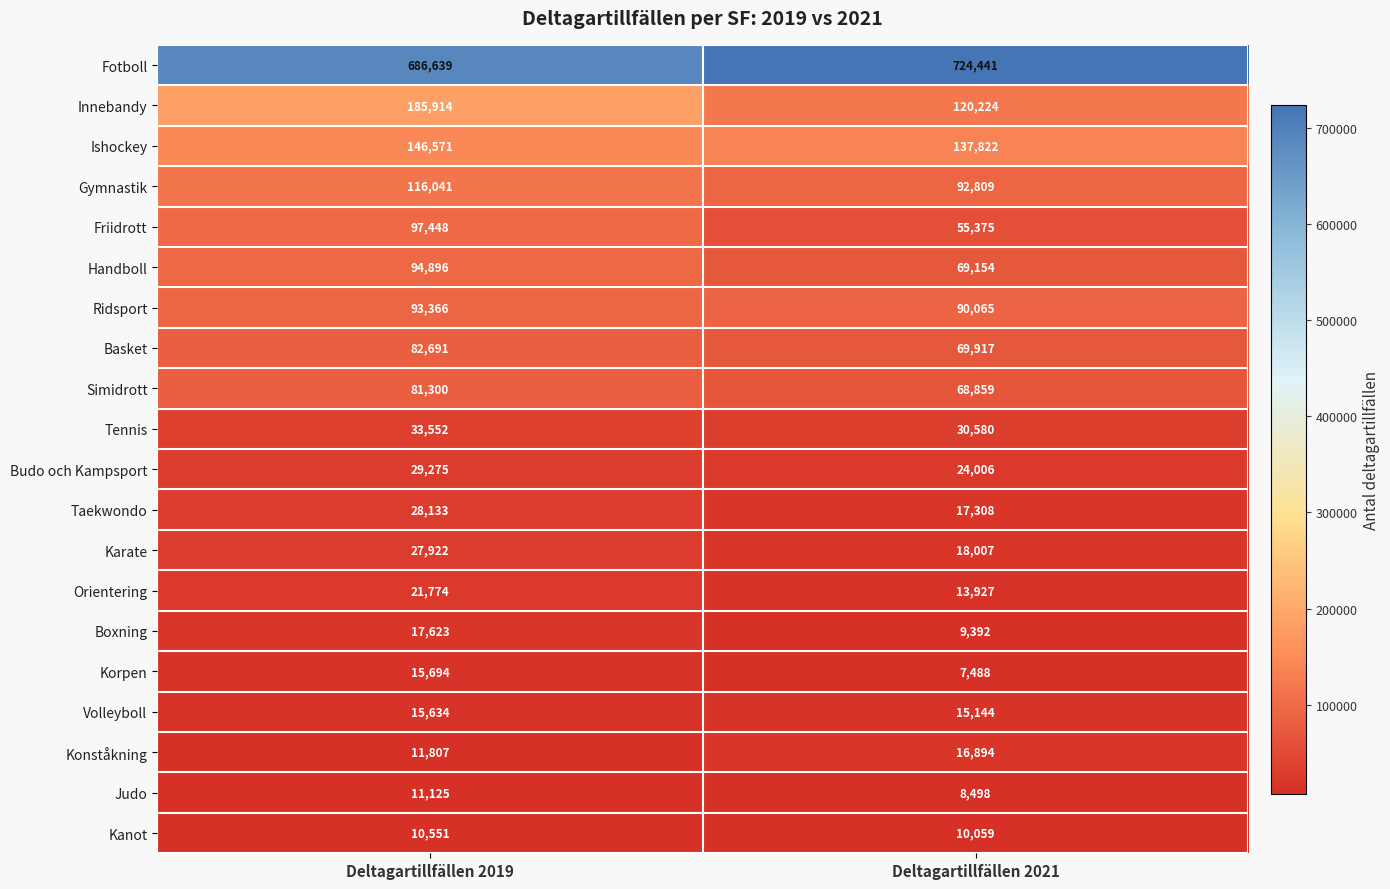

At which label is Boxning closest to 13507?

Deltagartillfällen 2021